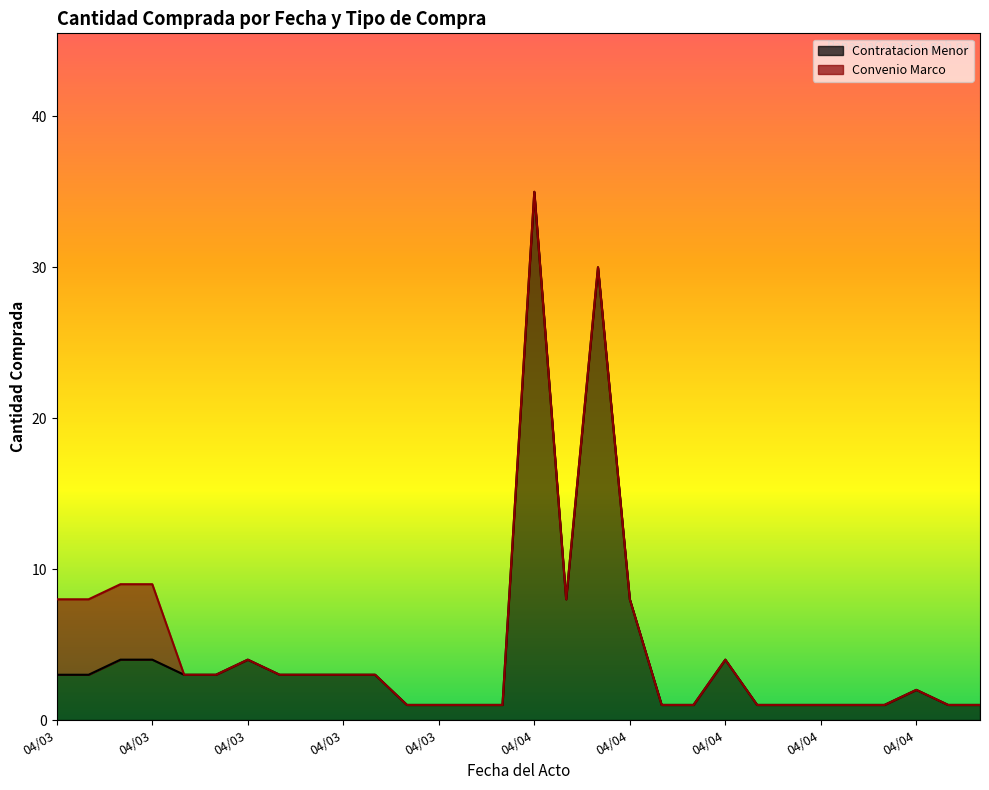

Which label corresponds to the smallest value in the chart?

04/03